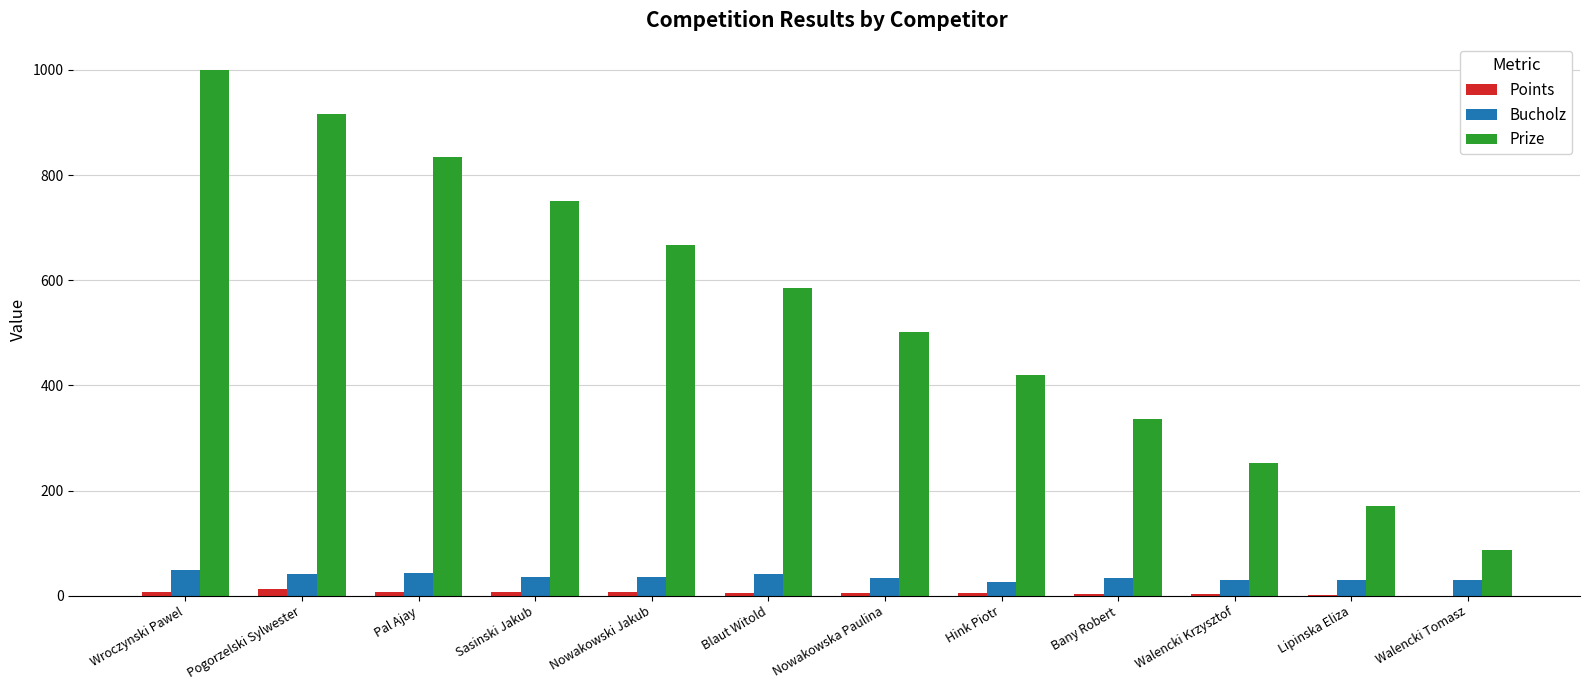

What are all the series names shown in the legend?

Points, Bucholz, Prize